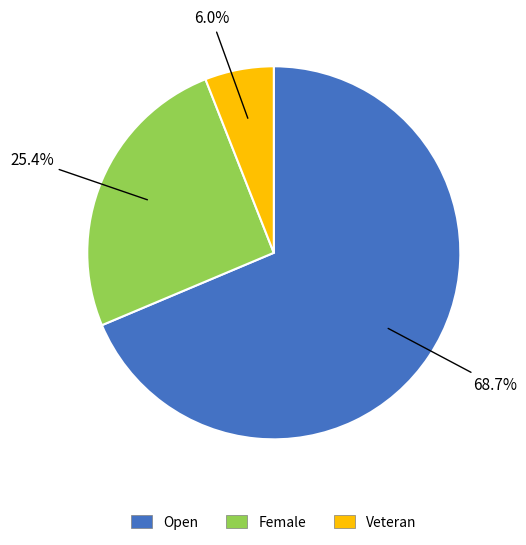

To the nearest percent, what is the average slice percentage?

33%